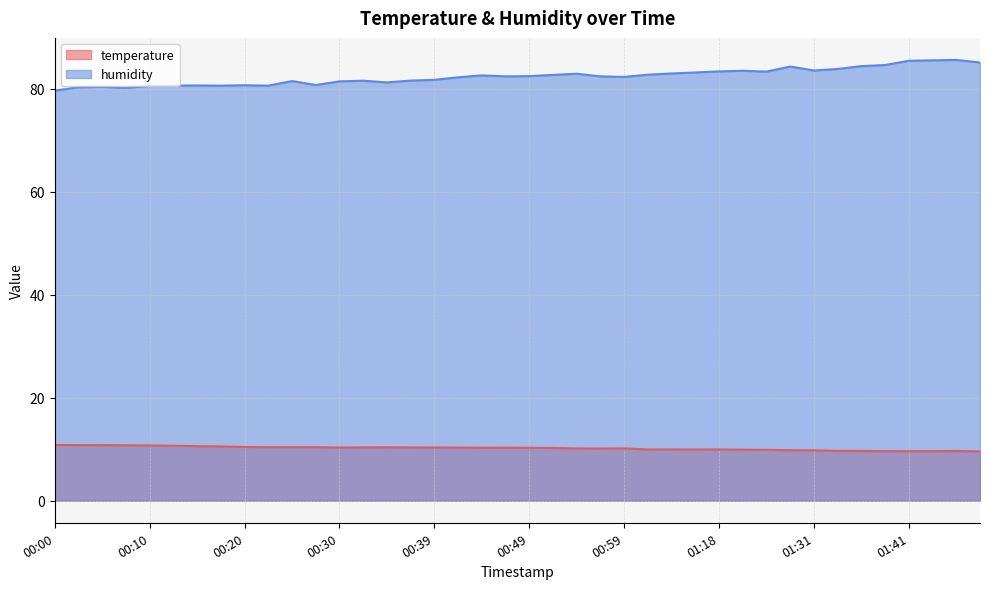

True or false: temperature and humidity intersect in this chart.

False